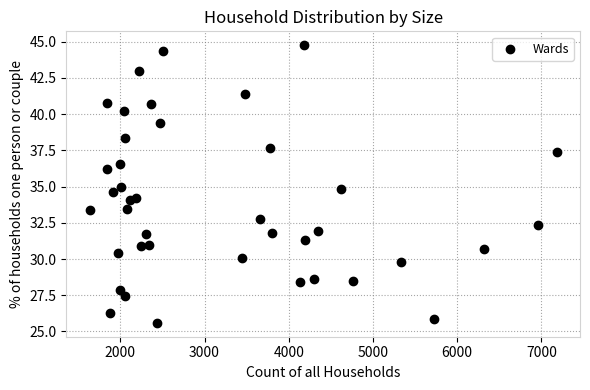

What is the range of X values (max minus min)?

5544.0